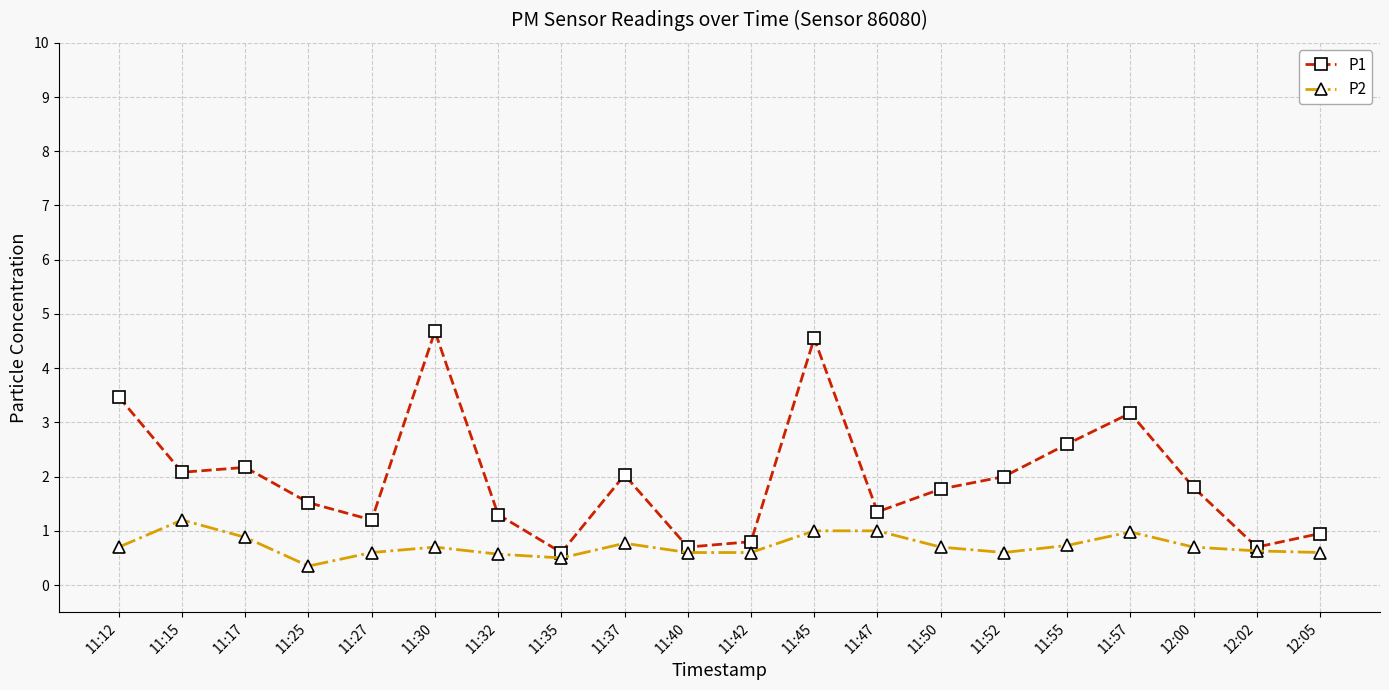

True or false: P1 has a value of 2.0 at 11:52.

True